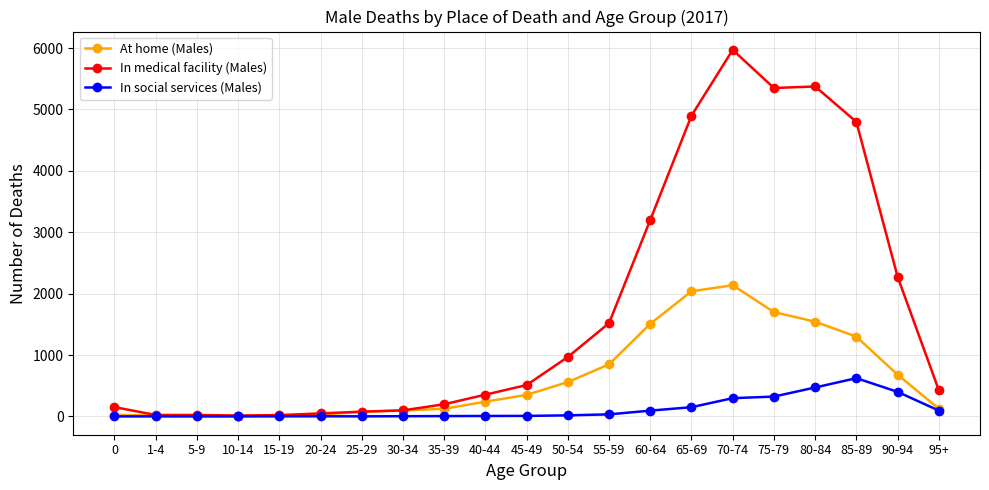

True or false: In medical facility (Males) has more than 1 points higher than both neighbors.

True